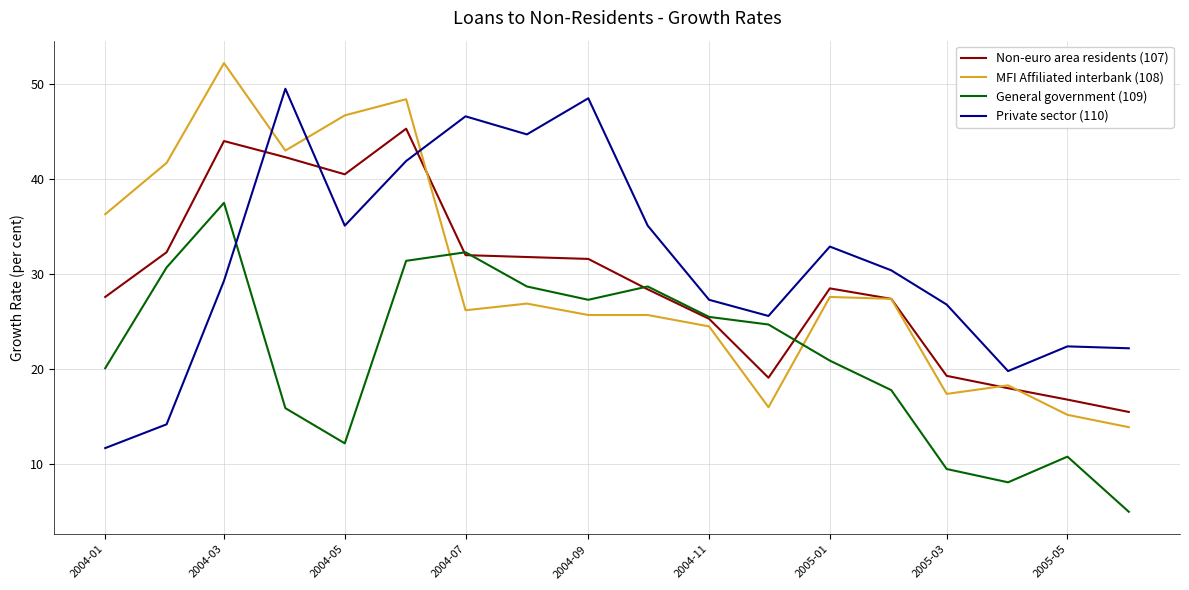

True or false: Non-euro area residents (107) and Private sector (110) intersect in this chart.

True